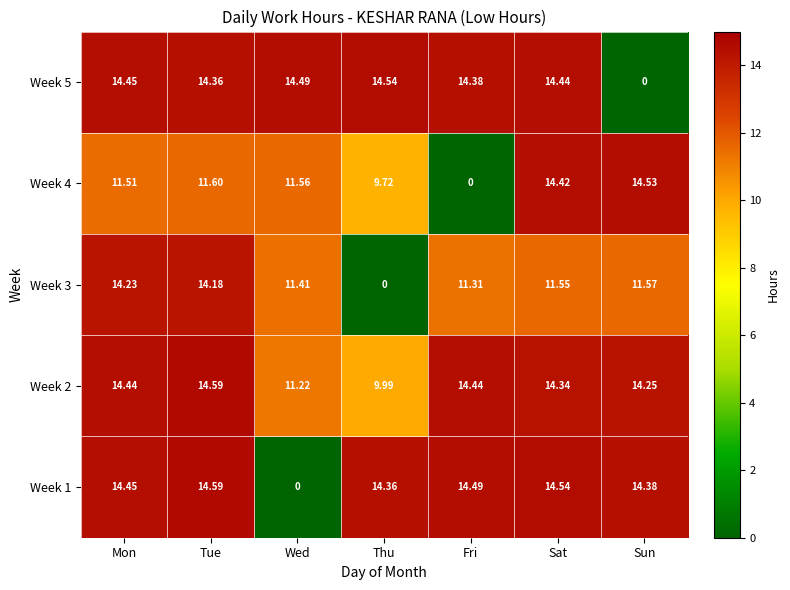

Which category has the highest value in the Week 3 series?

Mon